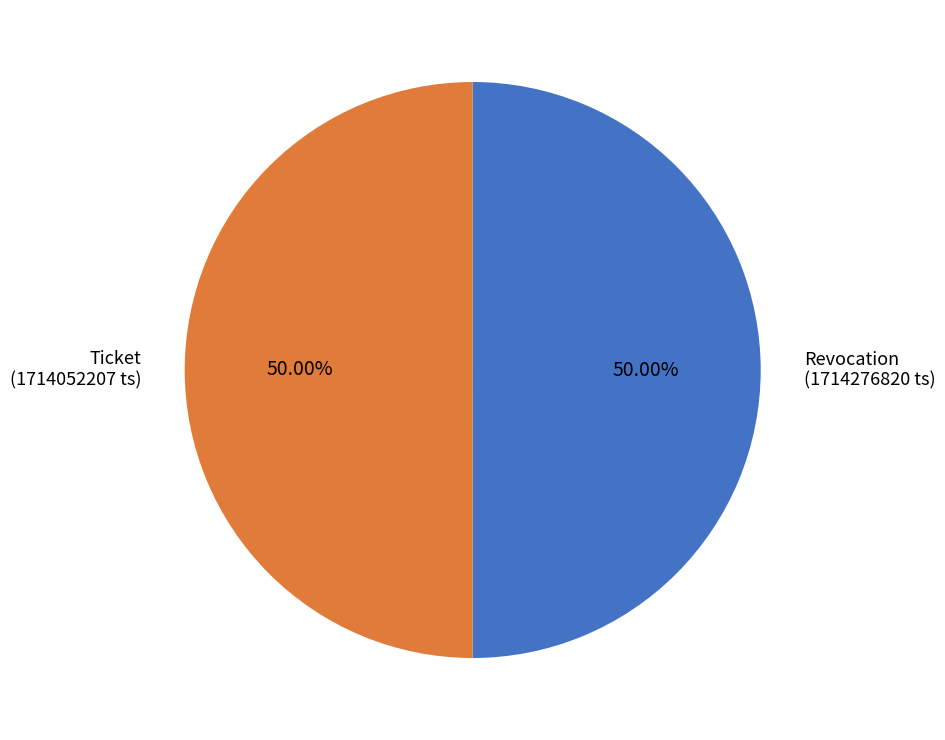

What is the ratio of the value at Revocation to the value at Ticket?

1.0